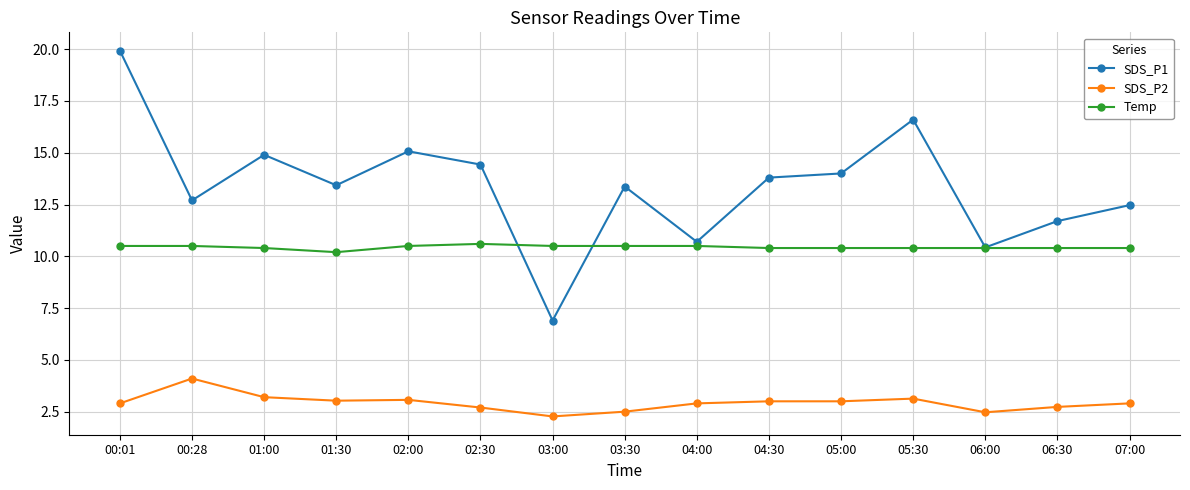

True or false: SDS_P2 and Temp cross at least once.

False